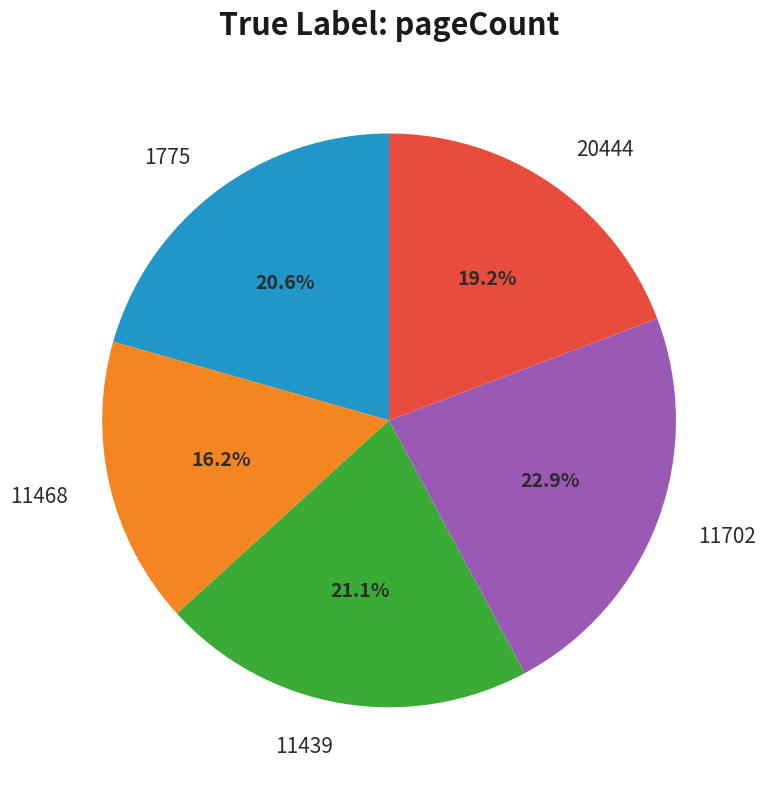

Count the number of slices in the pie.

5